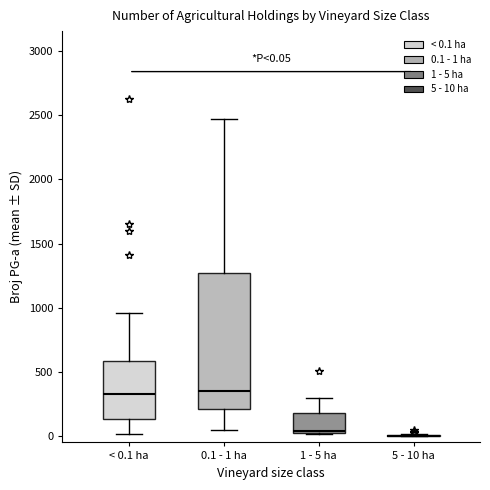

Comparing the boxes themselves (not the whiskers), which one is the tallest?

0.1 - 1 ha